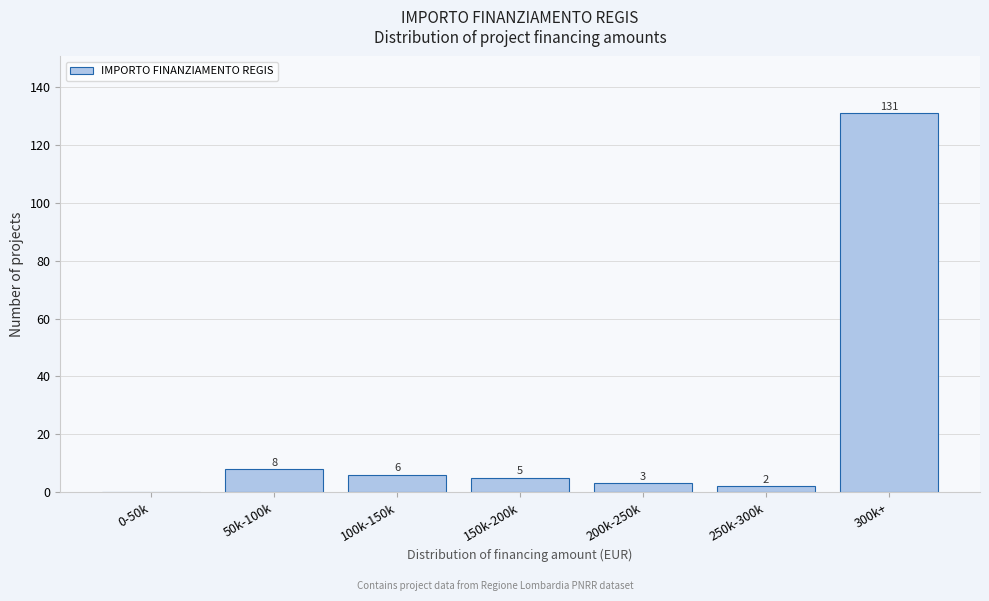

Reading left to right, transcribe all the data shown in this chart.

0-50k=0	50k-100k=8	100k-150k=6	150k-200k=5	200k-250k=3	250k-300k=2	300k+=131